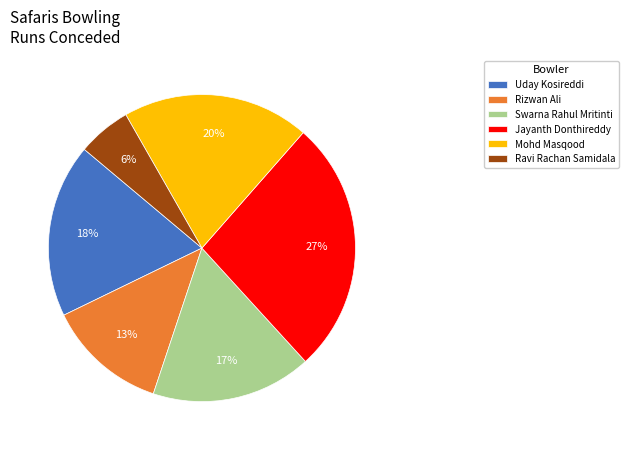

To the nearest percent, what portion does Jayanth Donthireddy represent?

27%